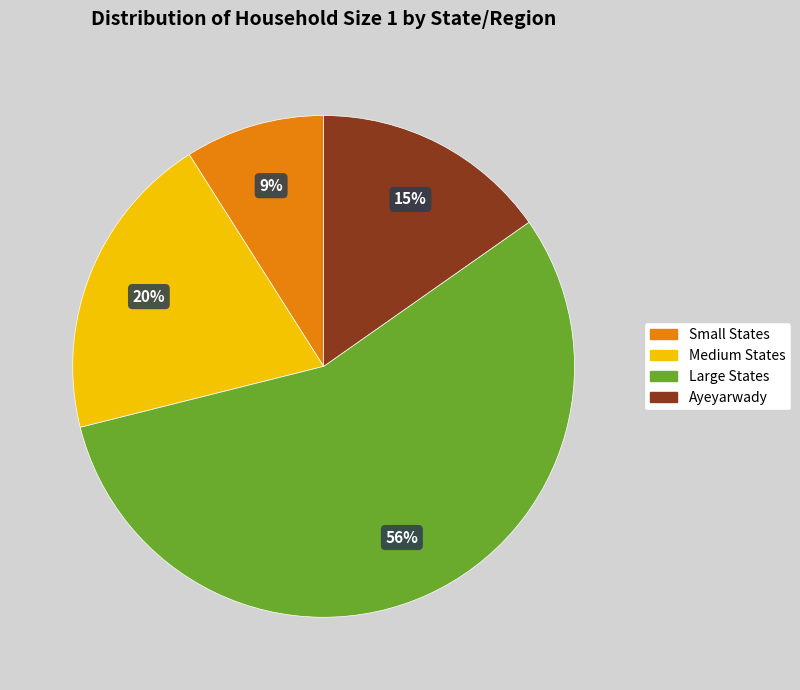

Count the number of slices in the pie.

4